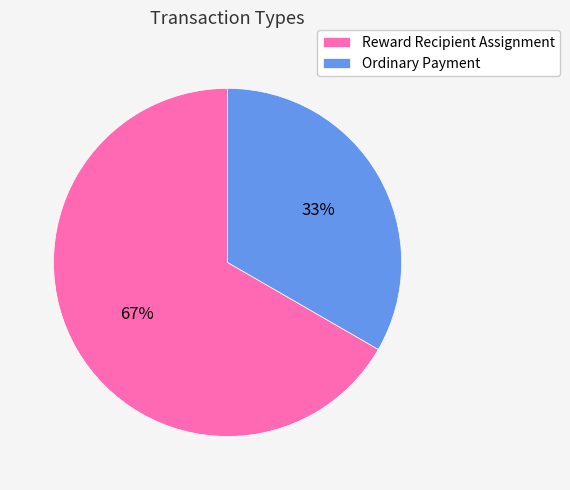

Combined, do Ordinary Payment and Reward Recipient Assignment account for over 50%?

Yes